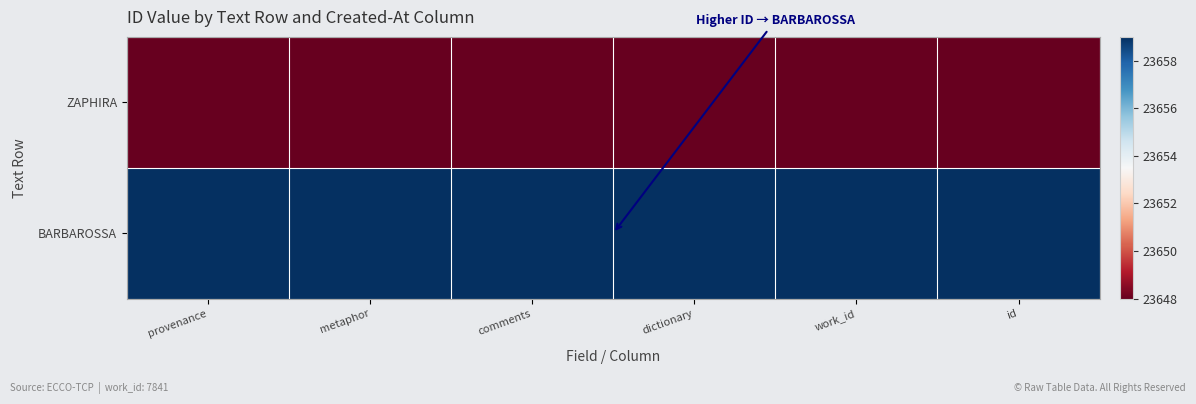

Which label corresponds to the largest value in the chart?

provenance